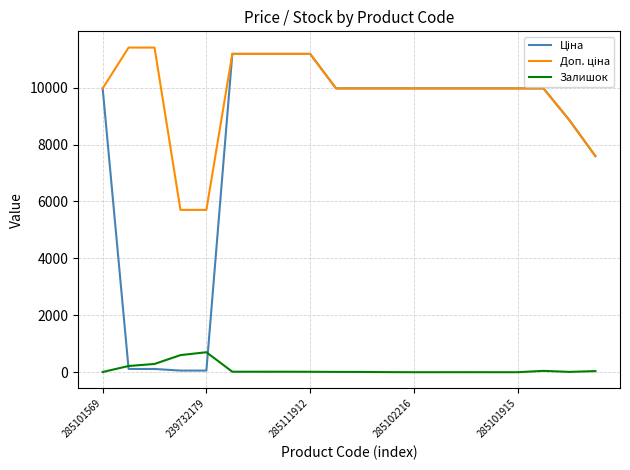

What is the maximum value shown in the chart?

11410.0